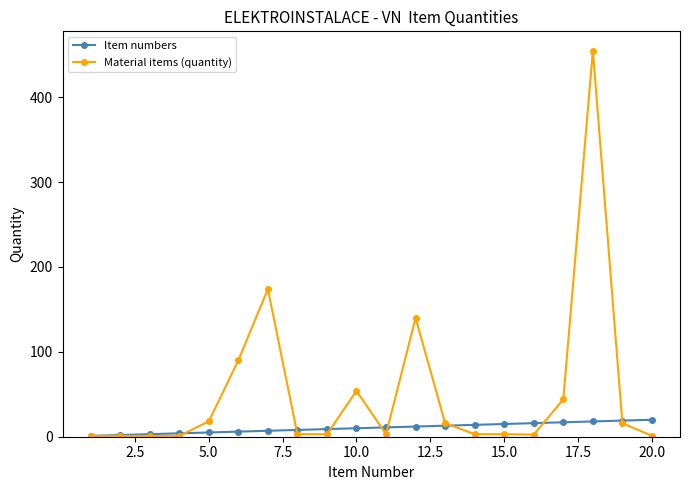

List the series in order of their peak value, lowest first.

Item numbers, Material items (quantity)